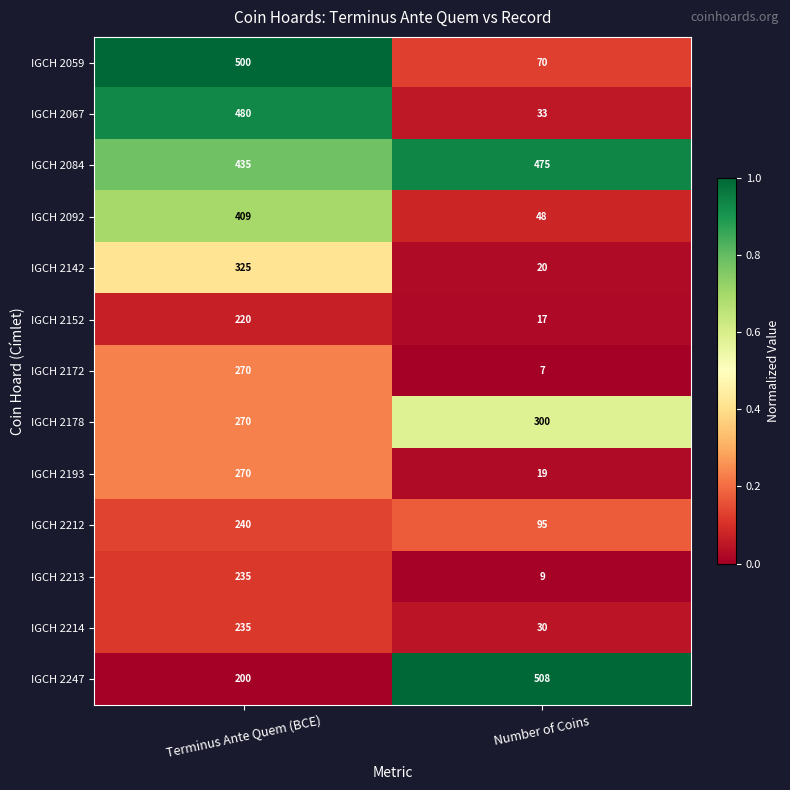

The value of IGCH 2193 at Terminus Ante Quem (BCE) is 481. True or false?

False